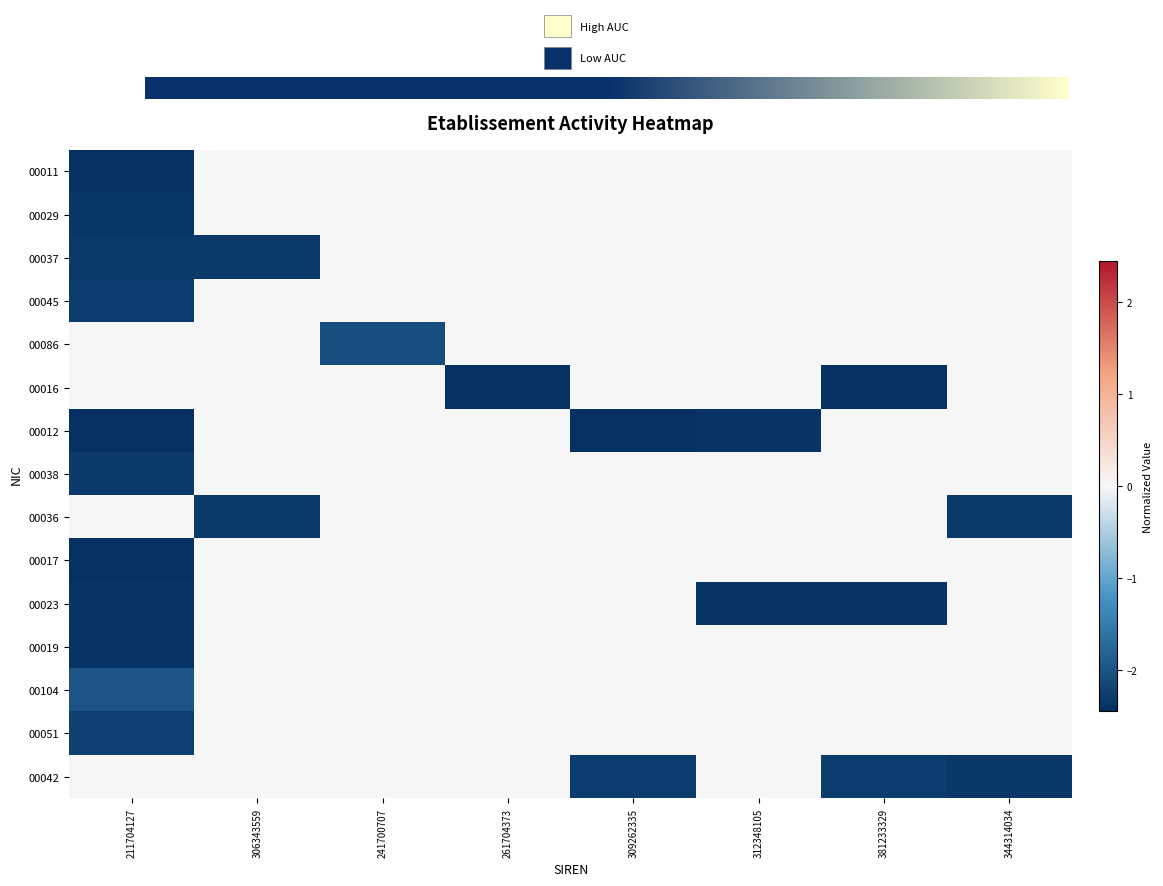

Where is 00011 nearest to the value -1?

306343559